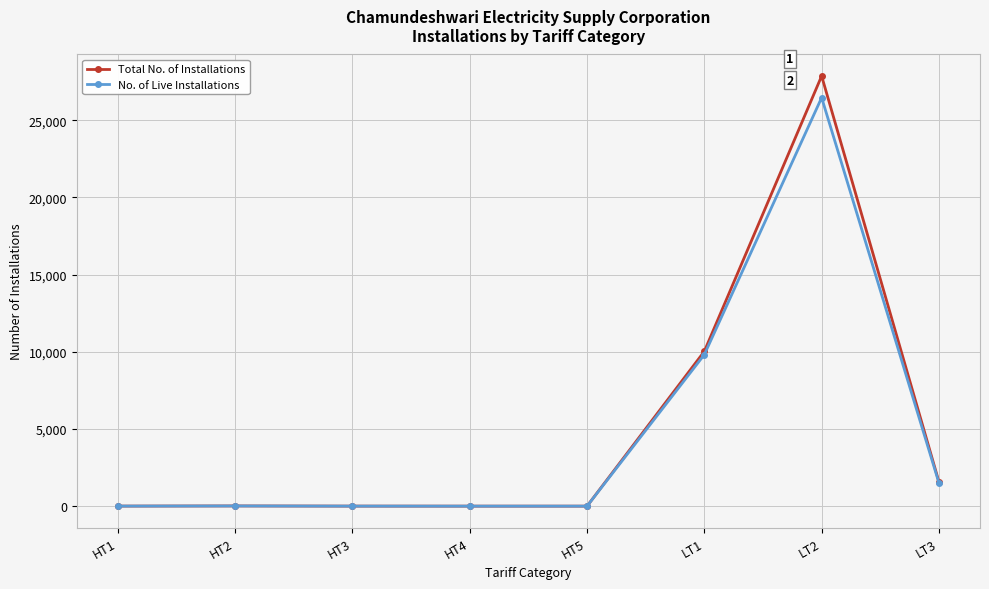

Which series changed the most between HT2 and LT2?

Total No. of Installations